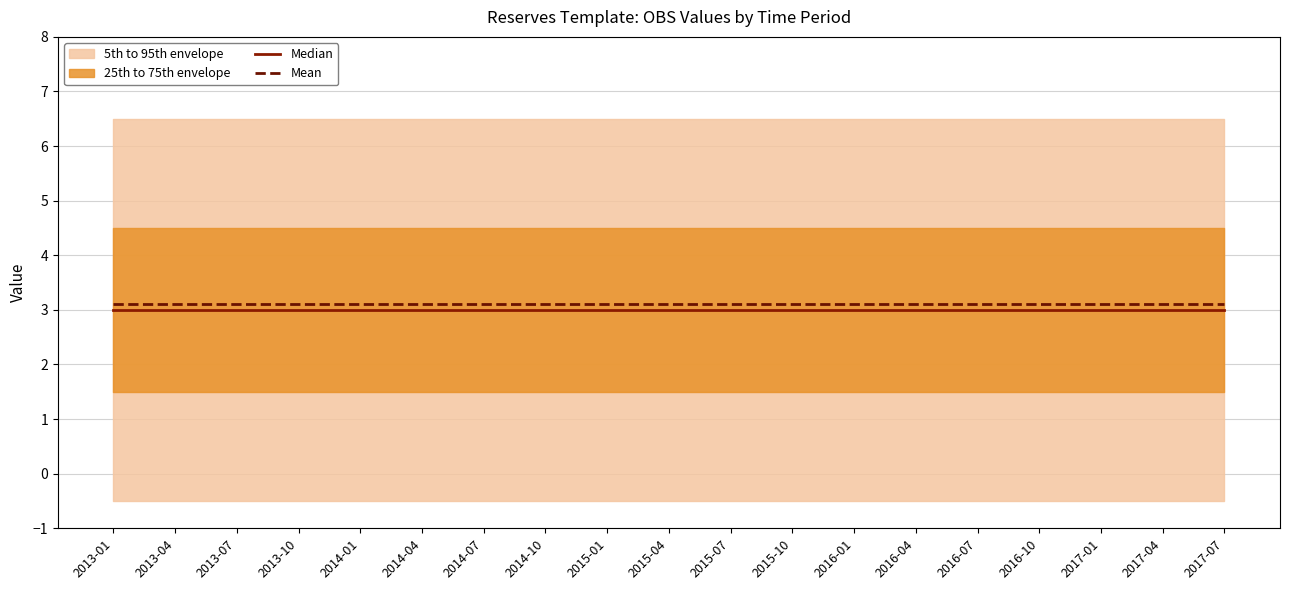

What is the approximate value of Mean at 2017-01?

3.1